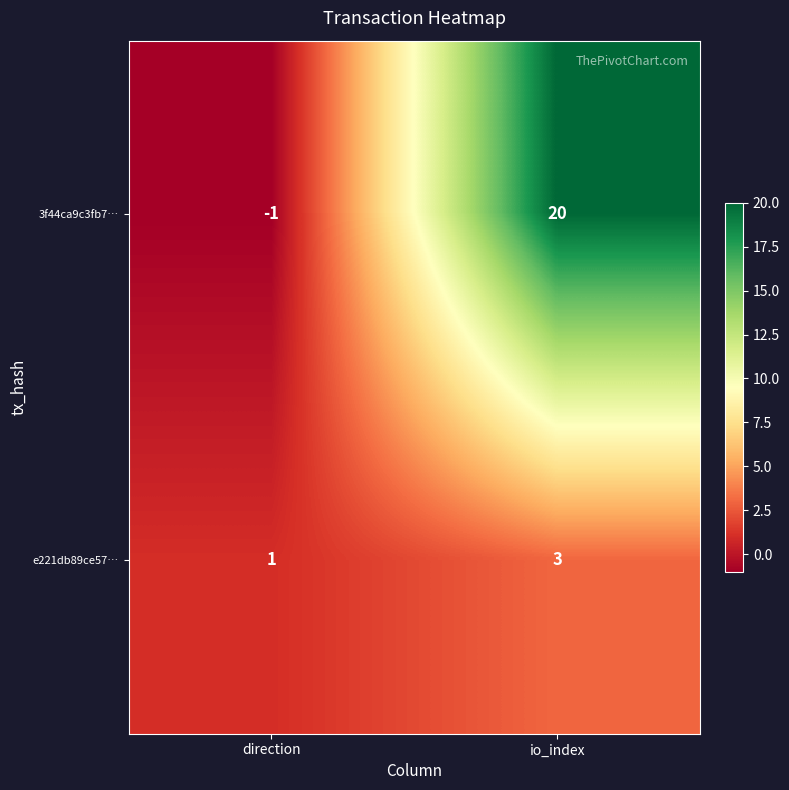

Reading left to right, what are all the values shown in this chart?

3f44ca9c3fb7…: direction=-1	io_index=20
e221db89ce57…: direction=1	io_index=3